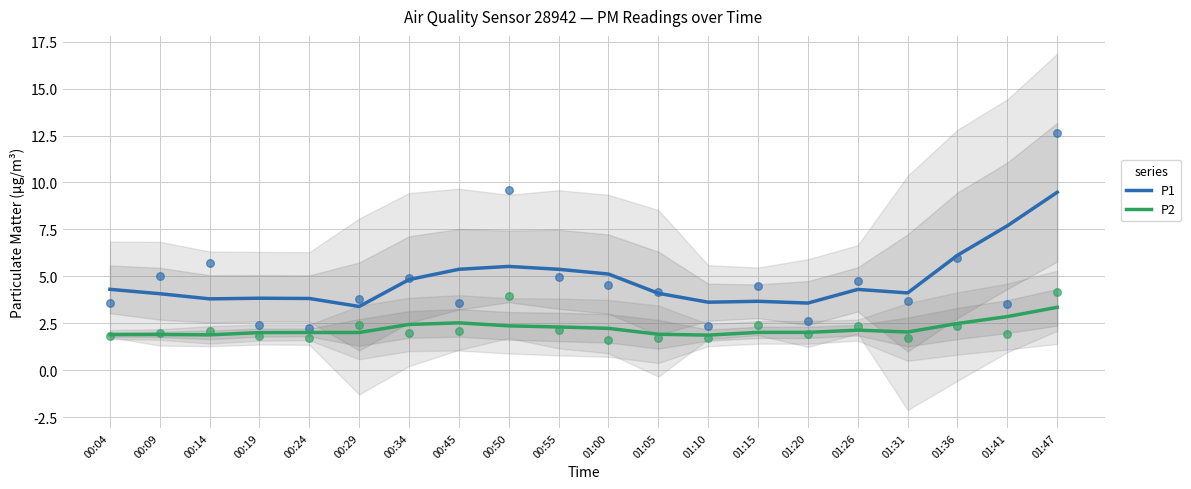

Which series contains the lowest Y value?

P2